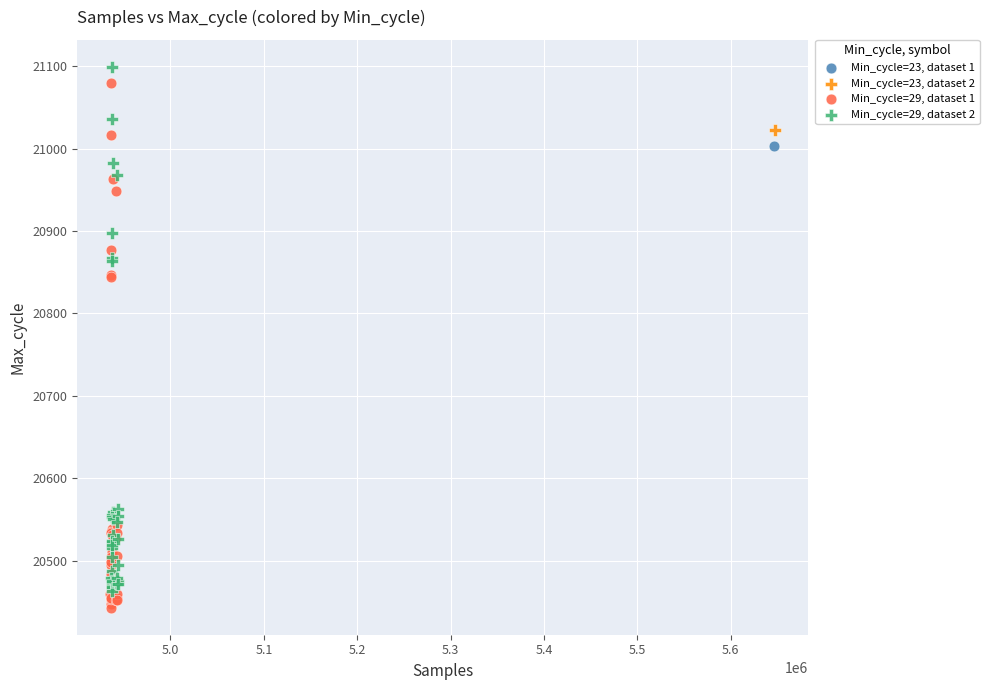

What are all the series names shown in the legend?

Min_cycle=23, dataset 1, Min_cycle=23, dataset 2, Min_cycle=29, dataset 1, Min_cycle=29, dataset 2